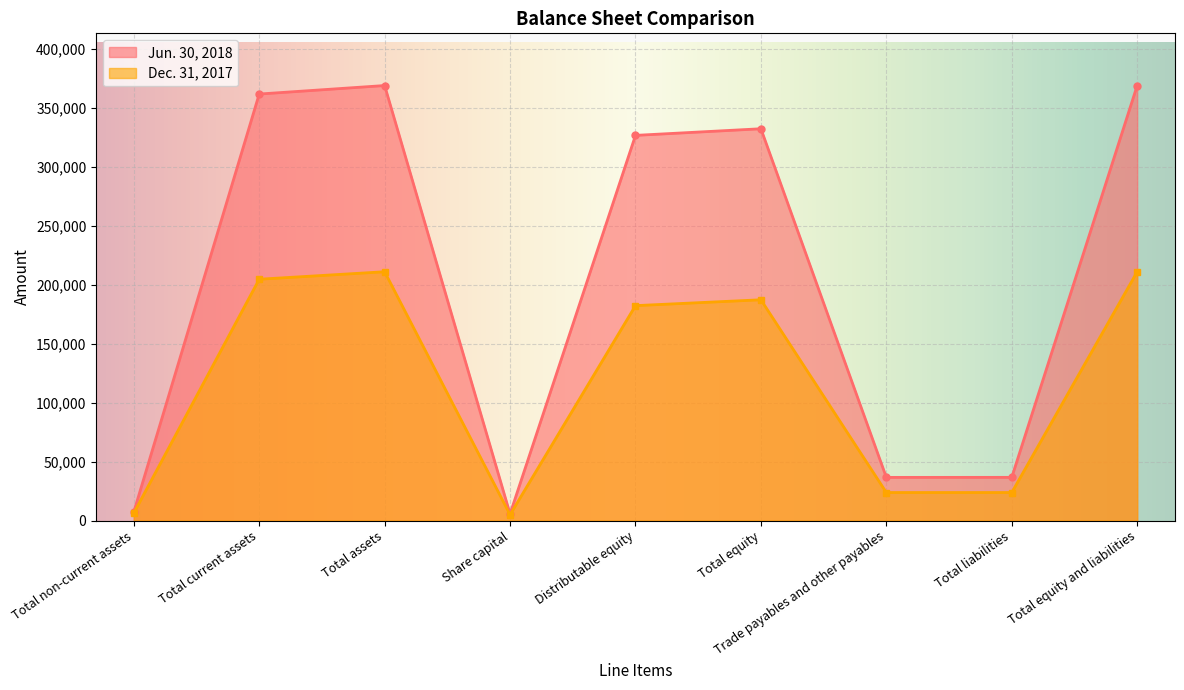

After their last crossing, which series has the higher values: Dec. 31, 2017 or Jun. 30, 2018?

Jun. 30, 2018